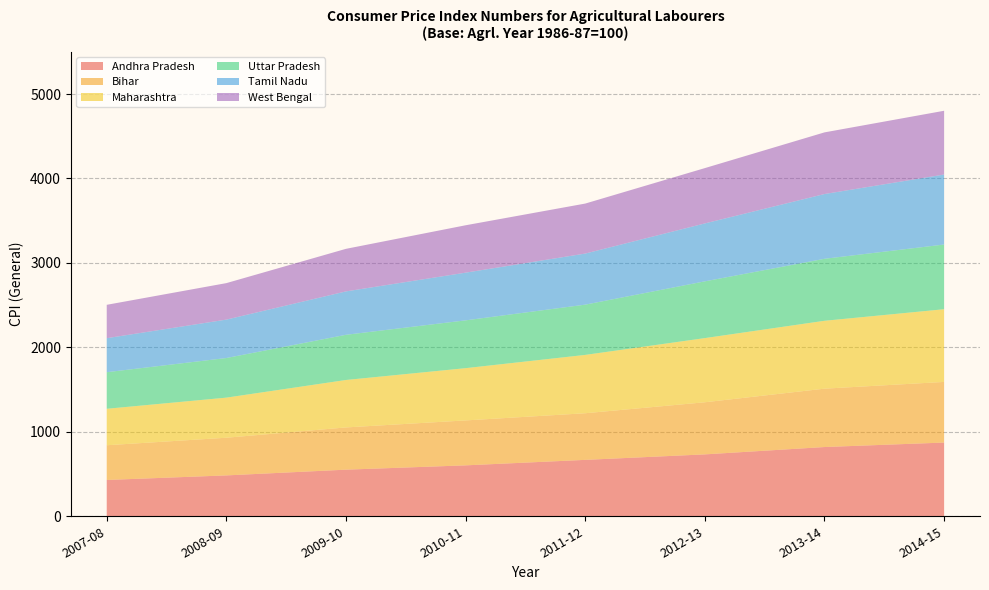

Reading left to right, list all the values displayed in this chart.

Andhra Pradesh: 2007-08=430	2008-09=484	2009-10=552	2010-11=603	2011-12=668	2012-13=733	2013-14=820	2014-15=873
Bihar: 2007-08=411	2008-09=446	2009-10=500	2010-11=532	2011-12=552	2012-13=617	2013-14=691	2014-15=718
Maharashtra: 2007-08=432	2008-09=475	2009-10=562	2010-11=619	2011-12=691	2012-13=760	2013-14=804	2014-15=861
Uttar Pradesh: 2007-08=433	2008-09=469	2009-10=535	2010-11=566	2011-12=595	2012-13=672	2013-14=734	2014-15=766
Tamil Nadu: 2007-08=403	2008-09=455	2009-10=514	2010-11=565	2011-12=605	2012-13=686	2013-14=767	2014-15=829
West Bengal: 2007-08=395	2008-09=432	2009-10=504	2010-11=561	2011-12=592	2012-13=655	2013-14=730	2014-15=755